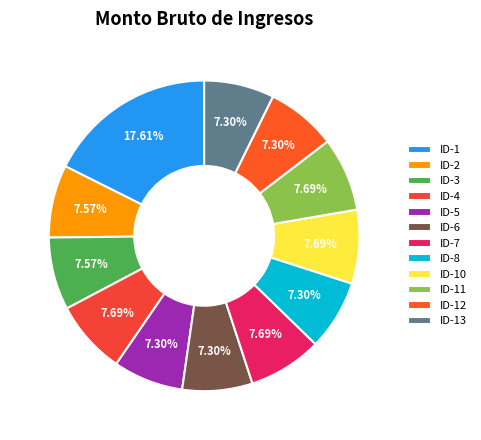

To the nearest percent, what is the combined percentage of ID-7 and ID-12?

15%